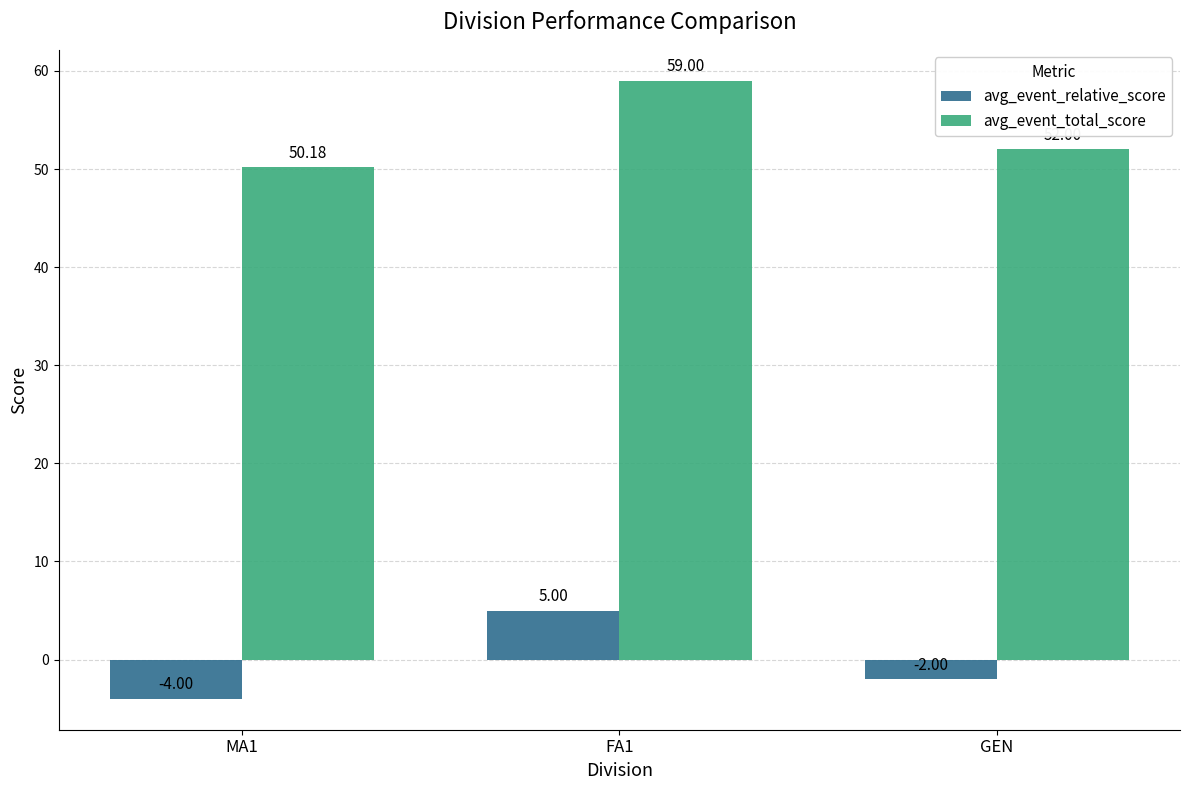

How many series are shown in this chart?

2